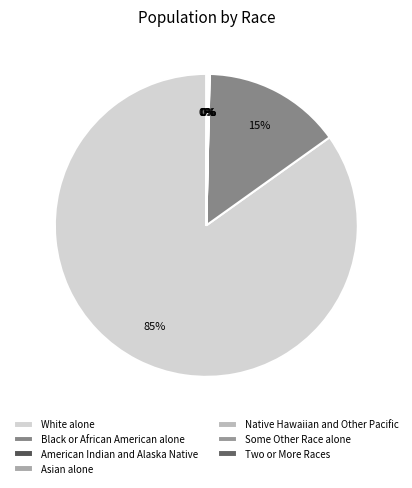

Does Some Other Race alone represent more than half of the total?

No